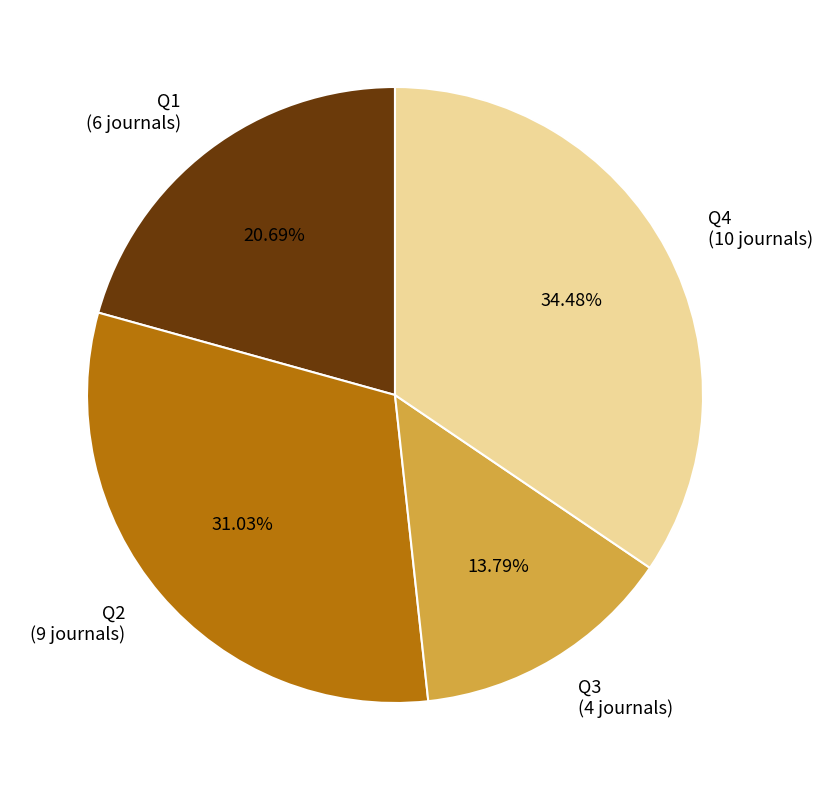

To the nearest percent, what is the difference between the largest and smallest slice percentages?

21%